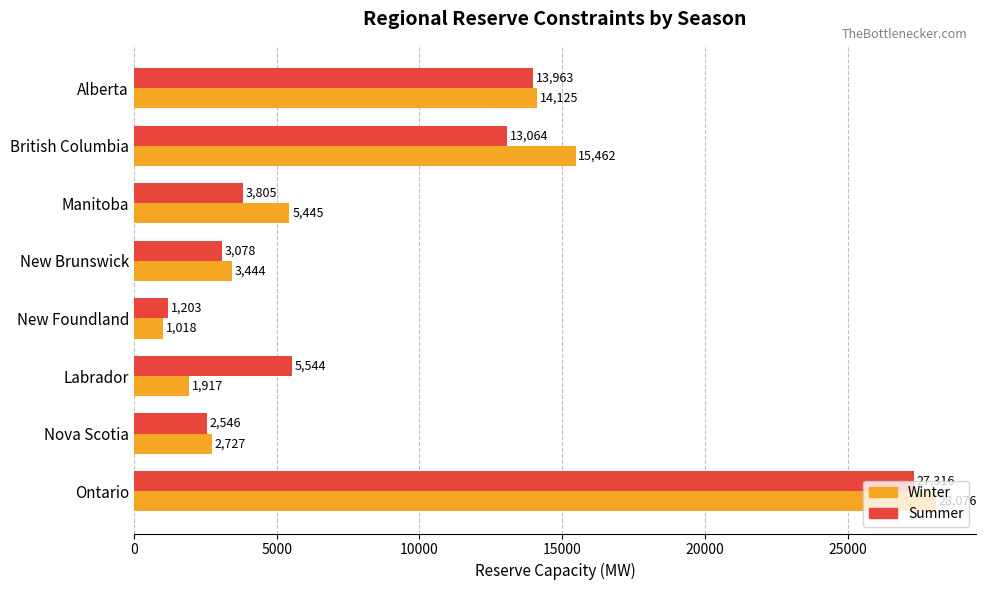

Which series has the largest range (max minus min)?

Winter